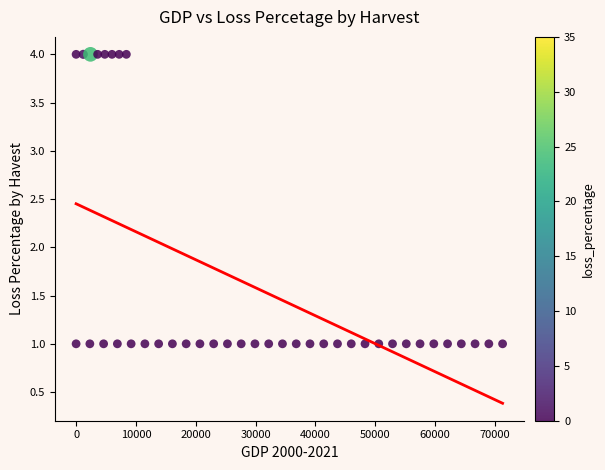

What is the range of Y values (max minus min)?

3